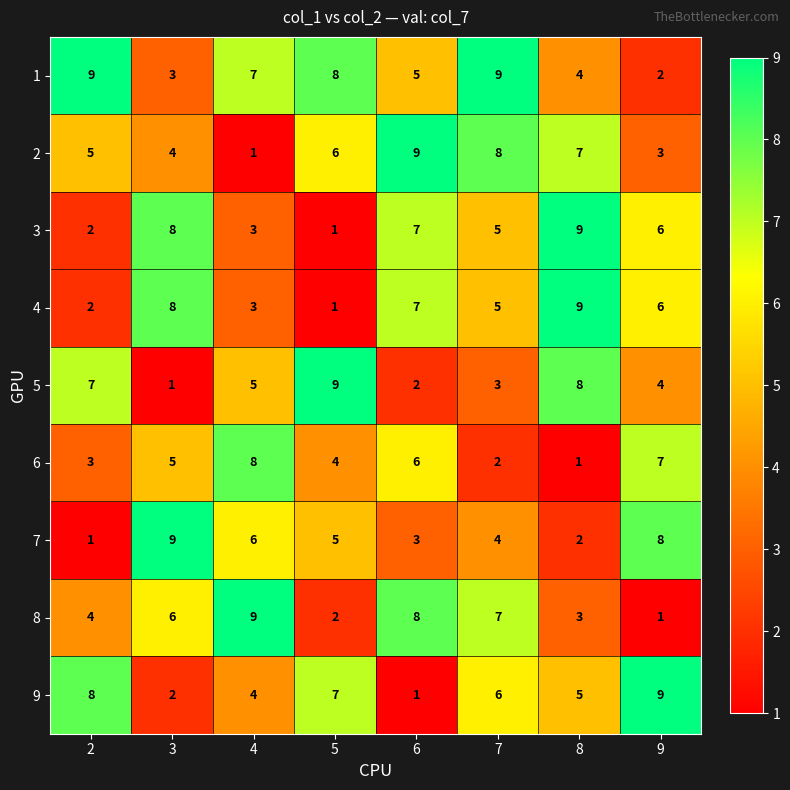

What is the maximum value shown in the chart?

9